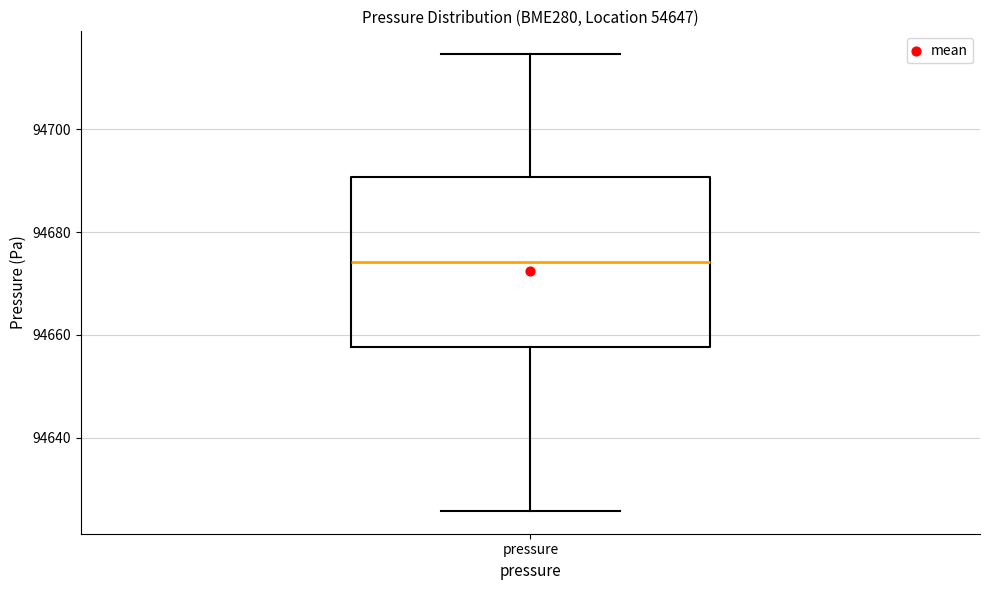

Transcribe this box plot: give where the median line is, the range the box spans, and where the two whiskers end, as read against the y-axis. The values are not printed on the chart, so give them approximately, as read against the axis.

median 94674, box 94658 to 94690, whiskers 94626 to 94714